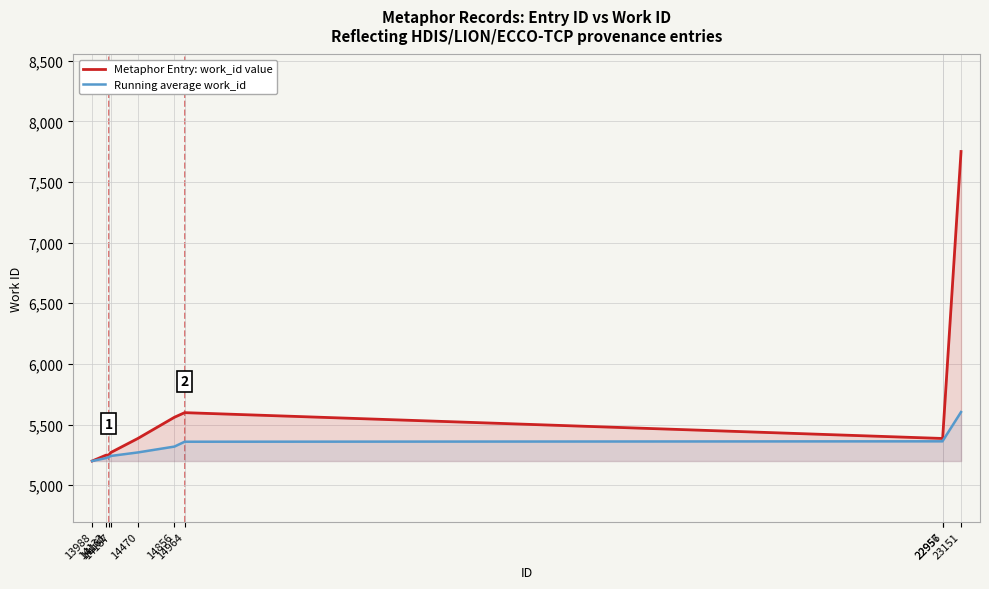

True or false: Running average work_id has more than 1 interior local peaks.

False